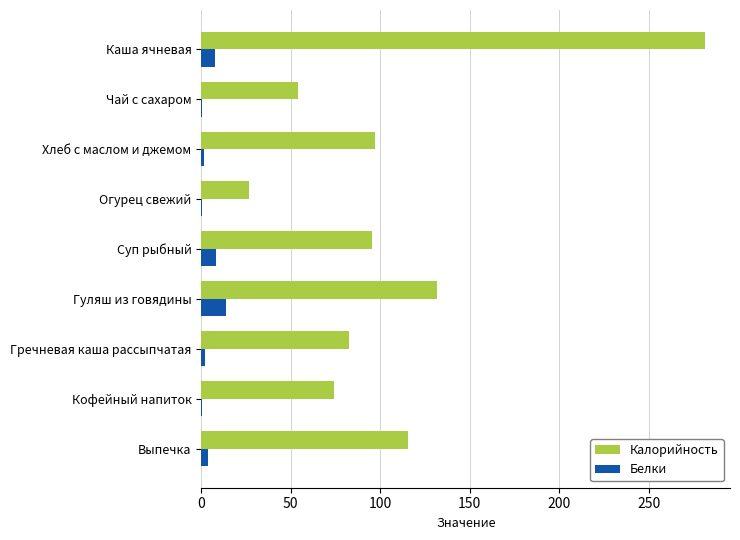

At which category is the sum across all series the highest?

Каша ячневая